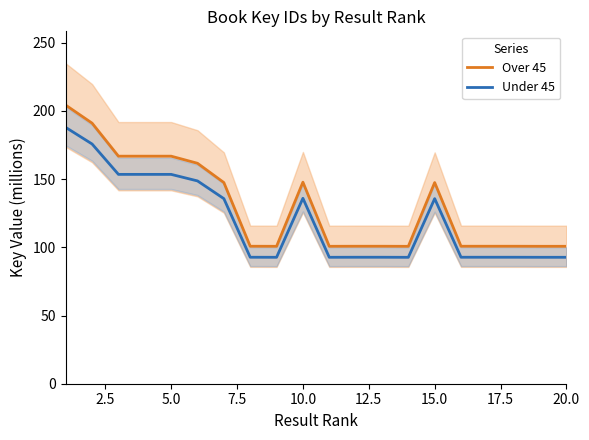

How many lines are shown in the chart?

2